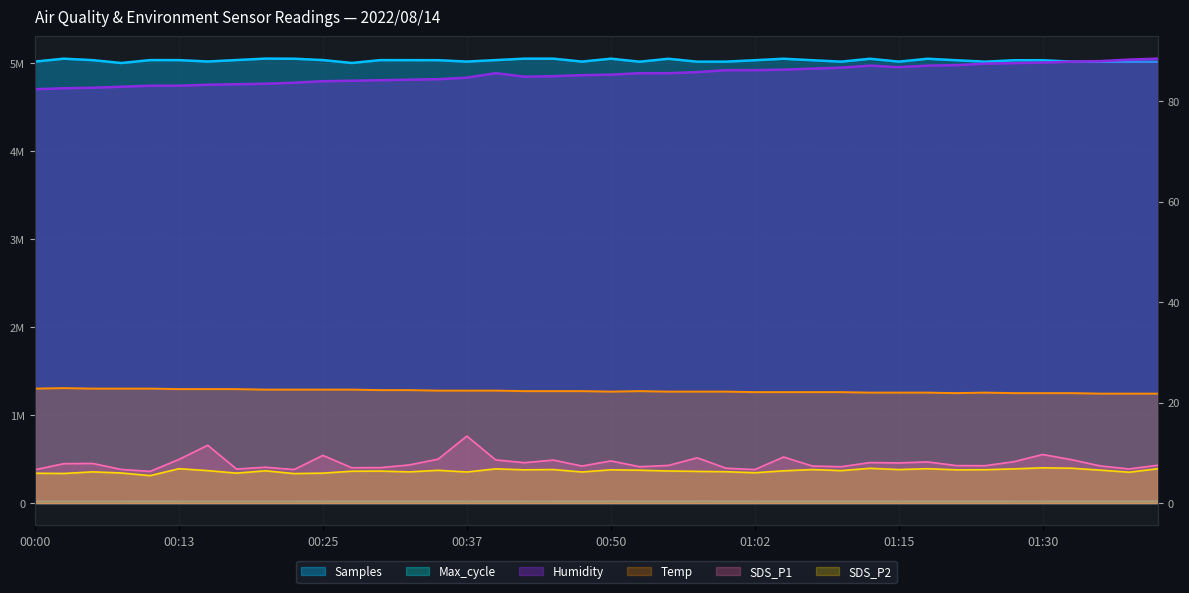

What is the sum of all SDS_P2 values?

257.0